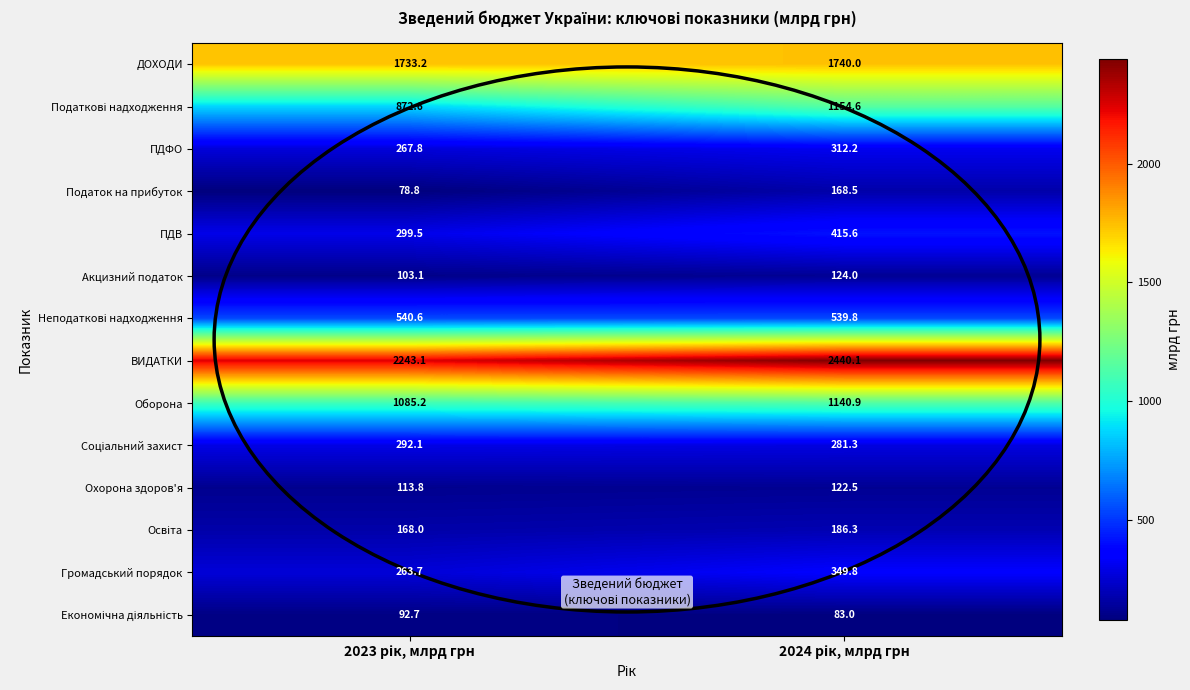

What is the average value of the Оборона series?

1113.1